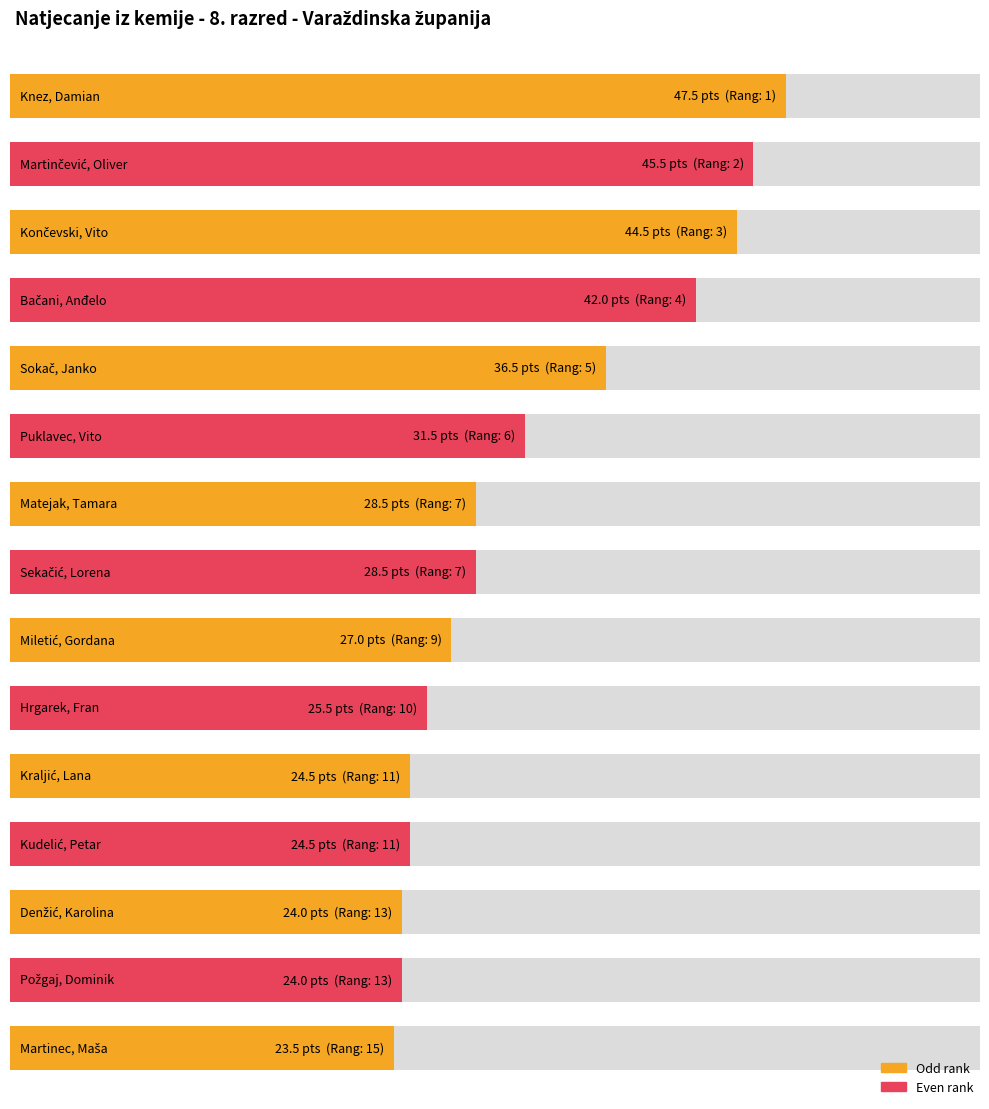

Rank the categories by value from highest to lowest.

Knez, Damian, Martinčević, Oliver, Končevski, Vito, Bačani, Anđelo, Sokač, Janko, Puklavec, Vito, Matejak, Tamara, Sekačić, Lorena, Miletić, Gordana, Hrgarek, Fran, Kraljić, Lana, Kudelić, Petar, Denžić, Karolina, Požgaj, Dominik, Martinec, Maša